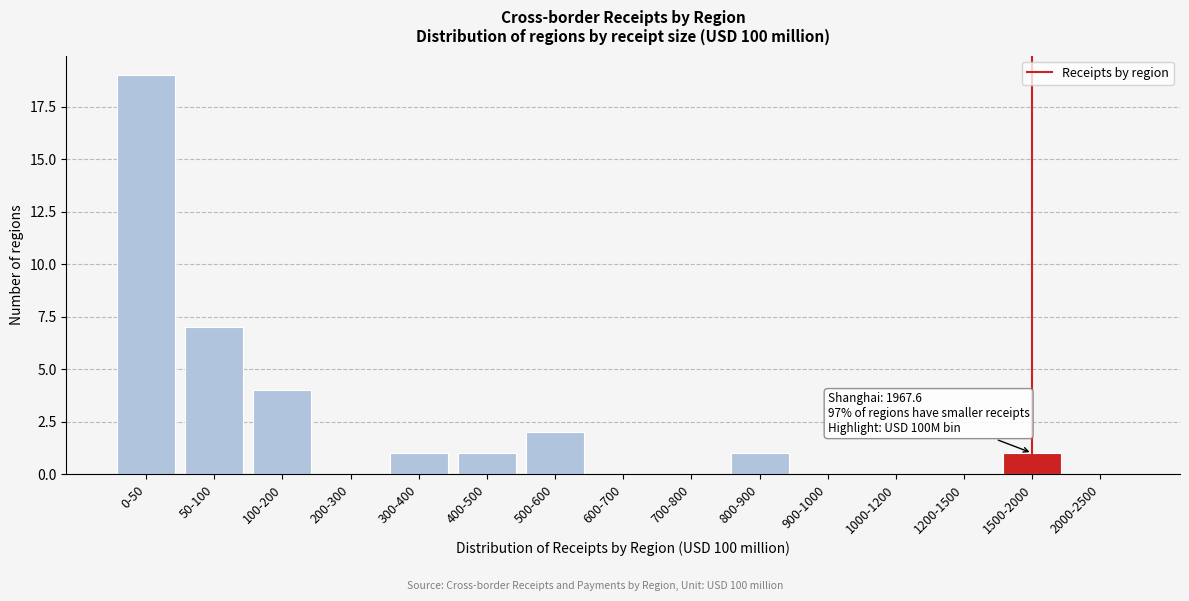

Reading right to left, what are all the values shown in this chart?

2000-2500=0	1500-2000=1	1200-1500=0	1000-1200=0	900-1000=0	800-900=1	700-800=0	600-700=0	500-600=2	400-500=1	300-400=1	200-300=0	100-200=4	50-100=7	0-50=19